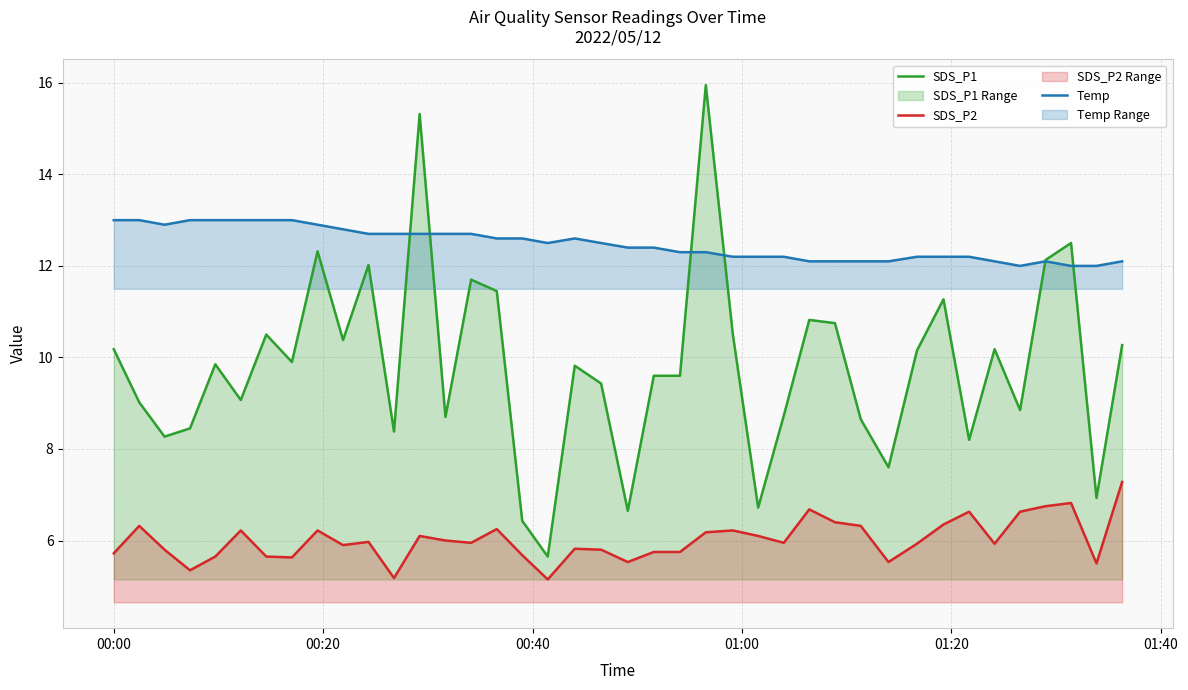

Rank the series by their maximum value, from highest to lowest.

SDS_P1, Temp, SDS_P2